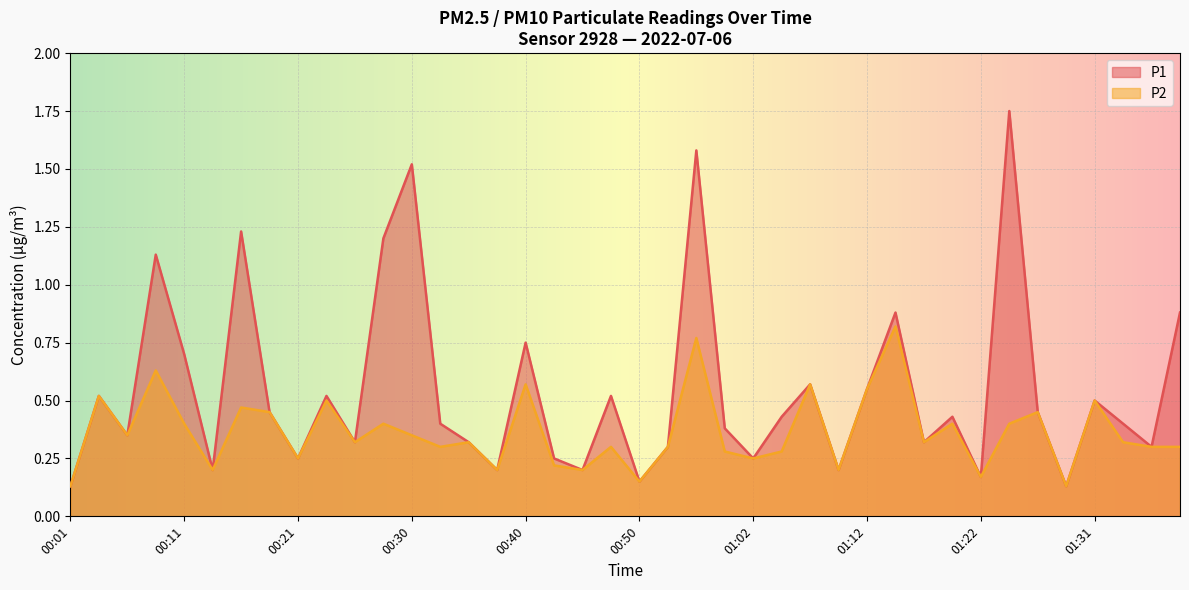

Between 00:16 and 01:27, which series saw the biggest shift?

P1